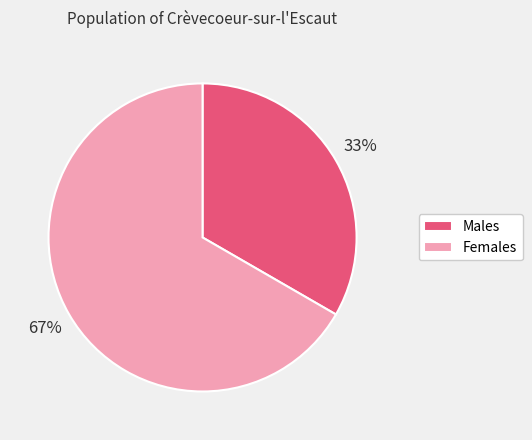

Combined, do Females and Males account for over 50%?

Yes